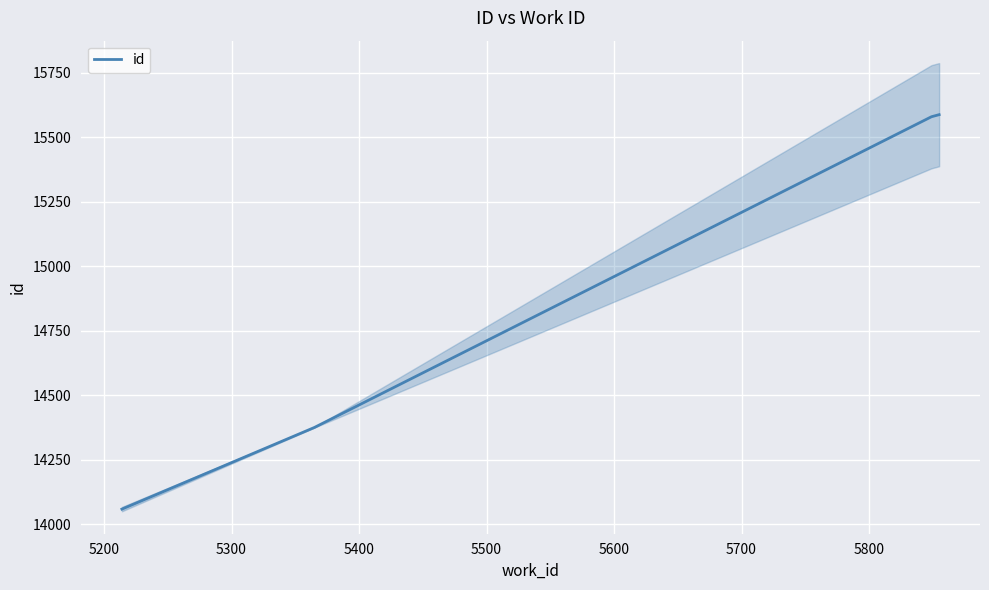

What is the maximum value for id?

15587.0